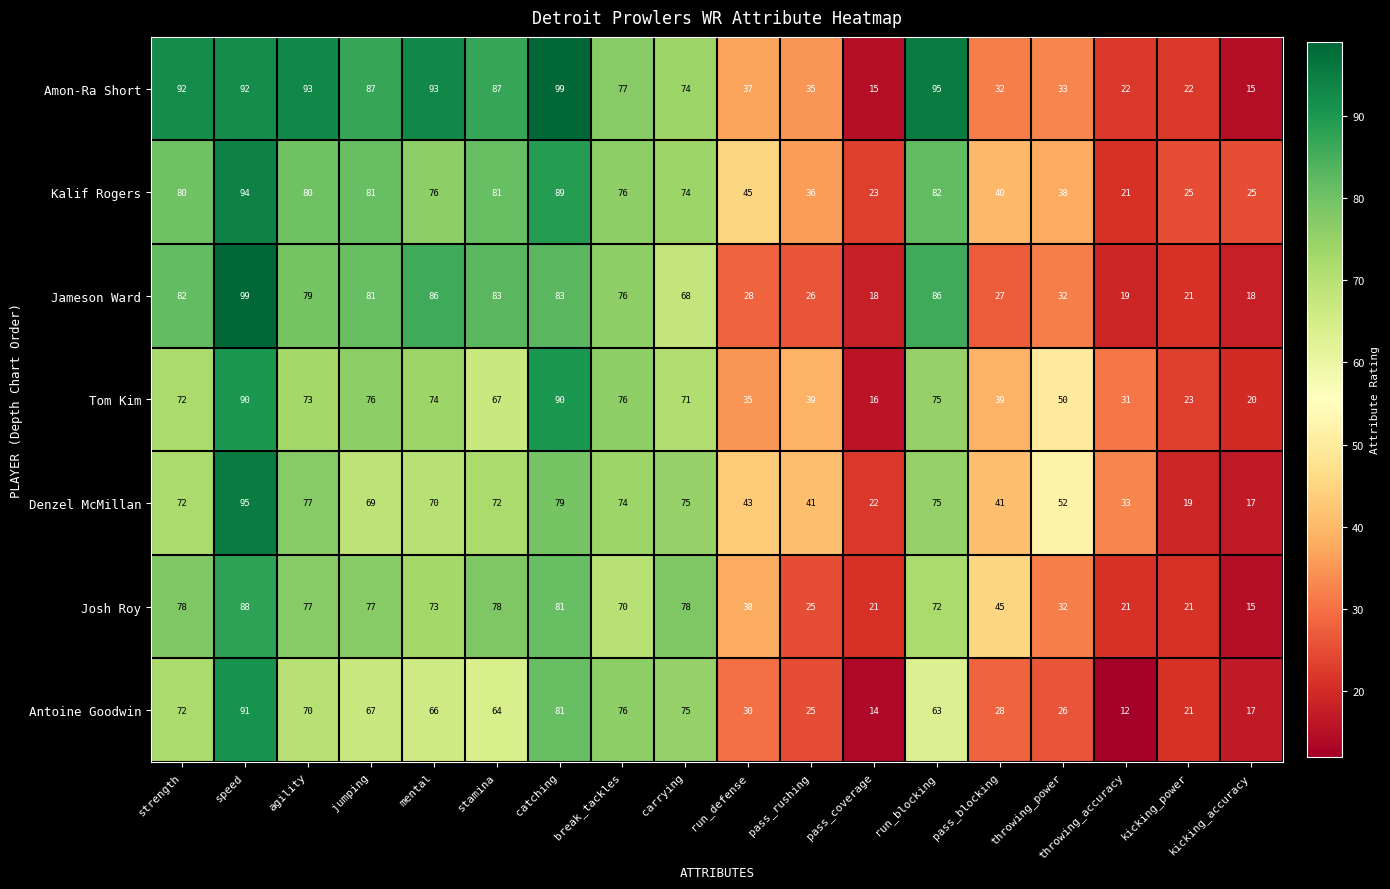

Where is Jameson Ward nearest to the value 58?

carrying